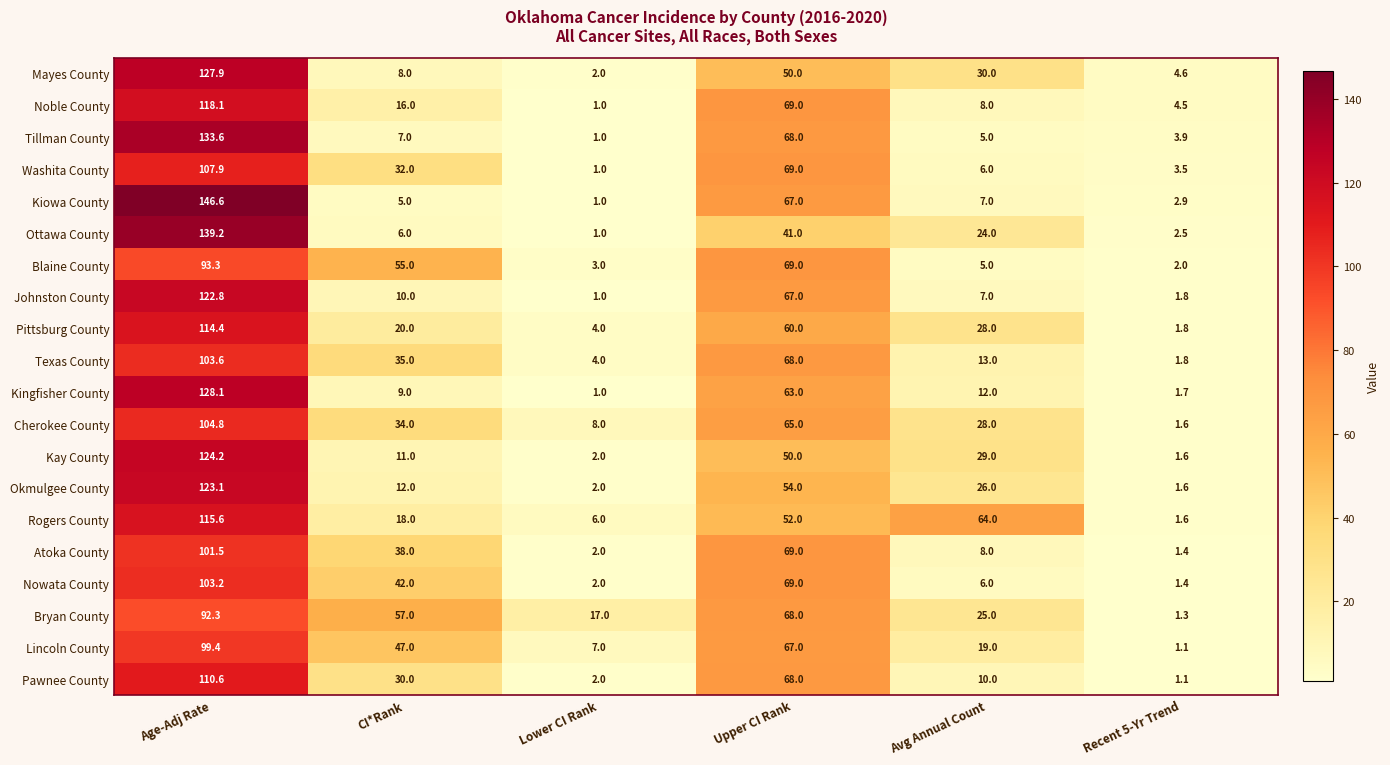

The Atoka County series shows 1.4 at Recent 5-Yr Trend. True or false?

True